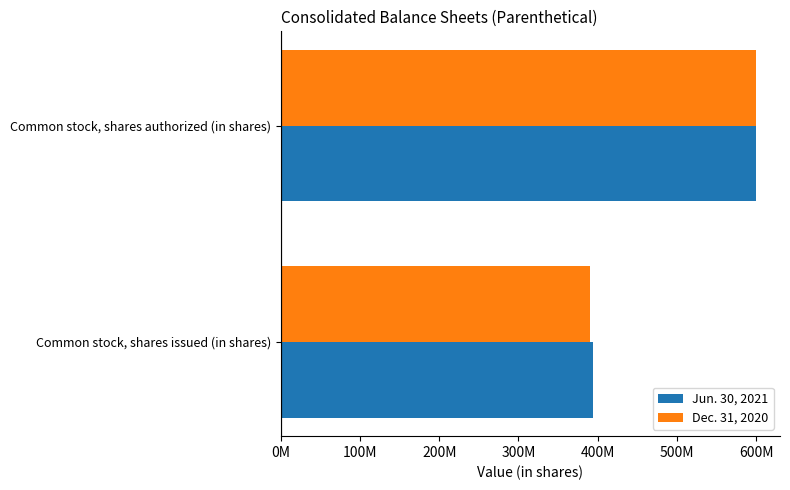

What are all the series names shown in the legend?

Jun. 30, 2021, Dec. 31, 2020